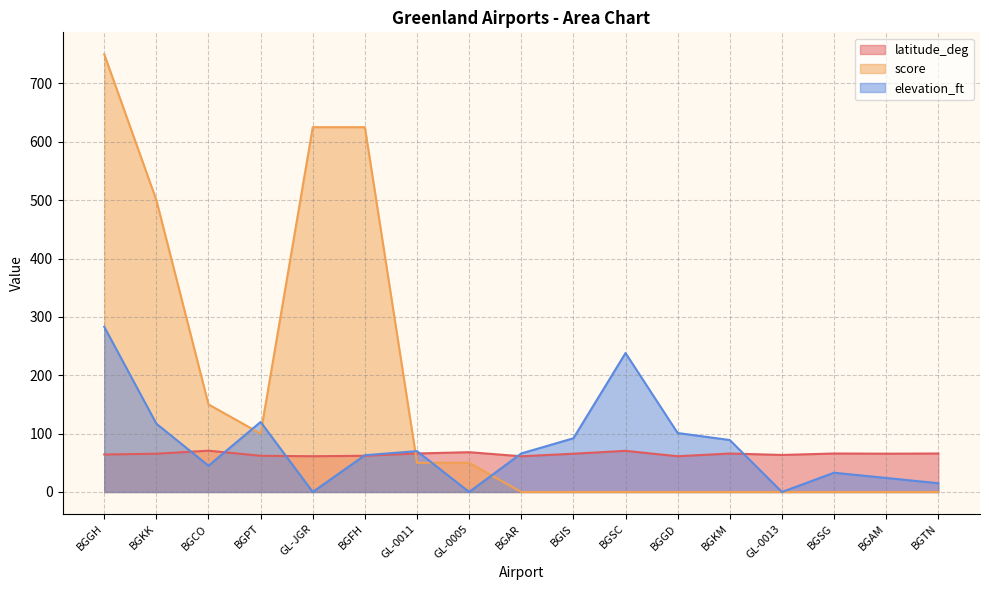

How many lines are shown in the chart?

3